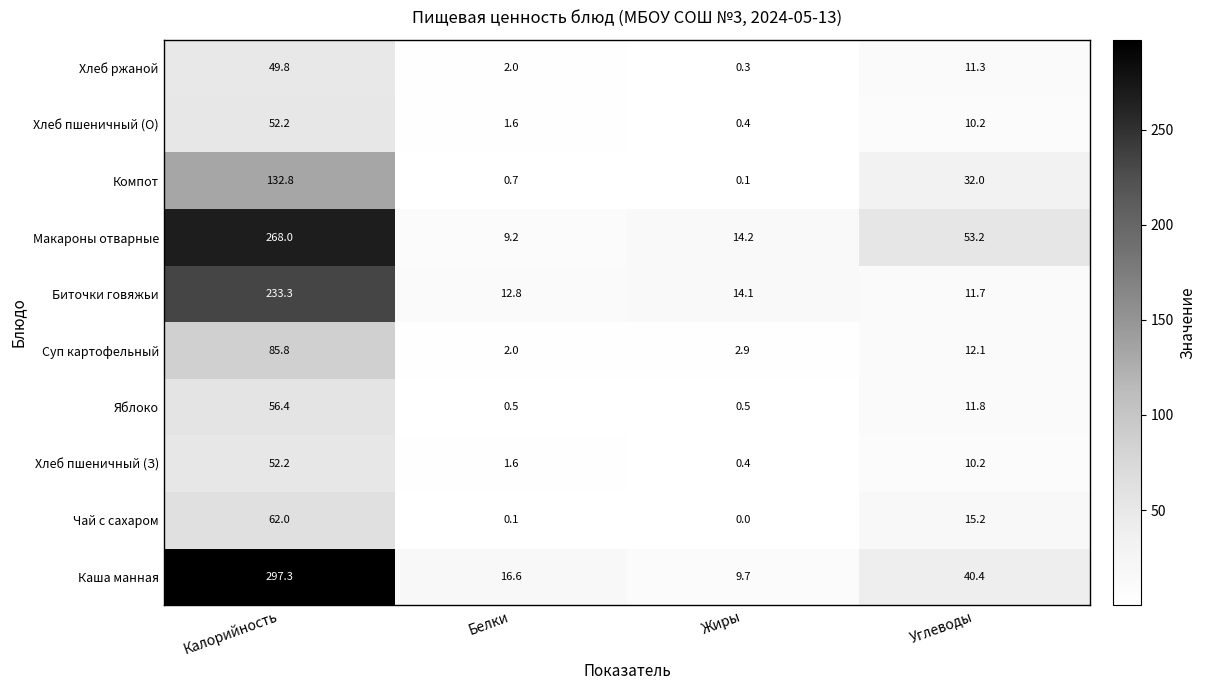

The Каша манная series shows 457.1 at Калорийность. True or false?

False